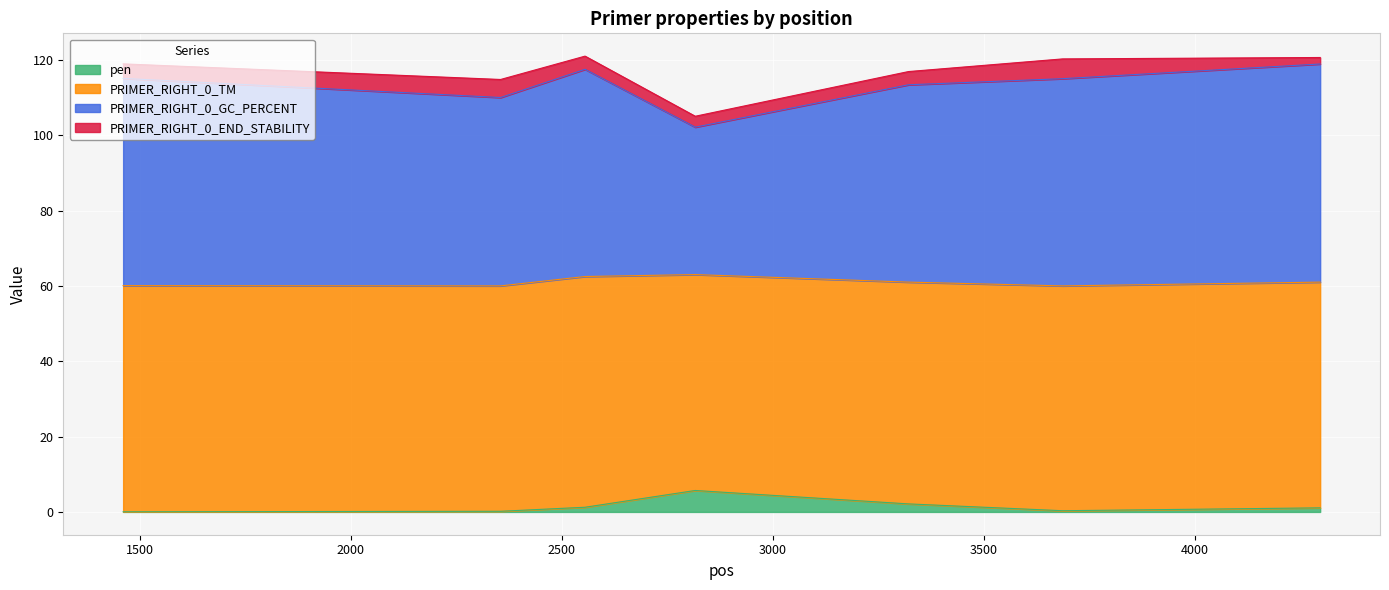

At which category is the sum across all series the highest?

2555